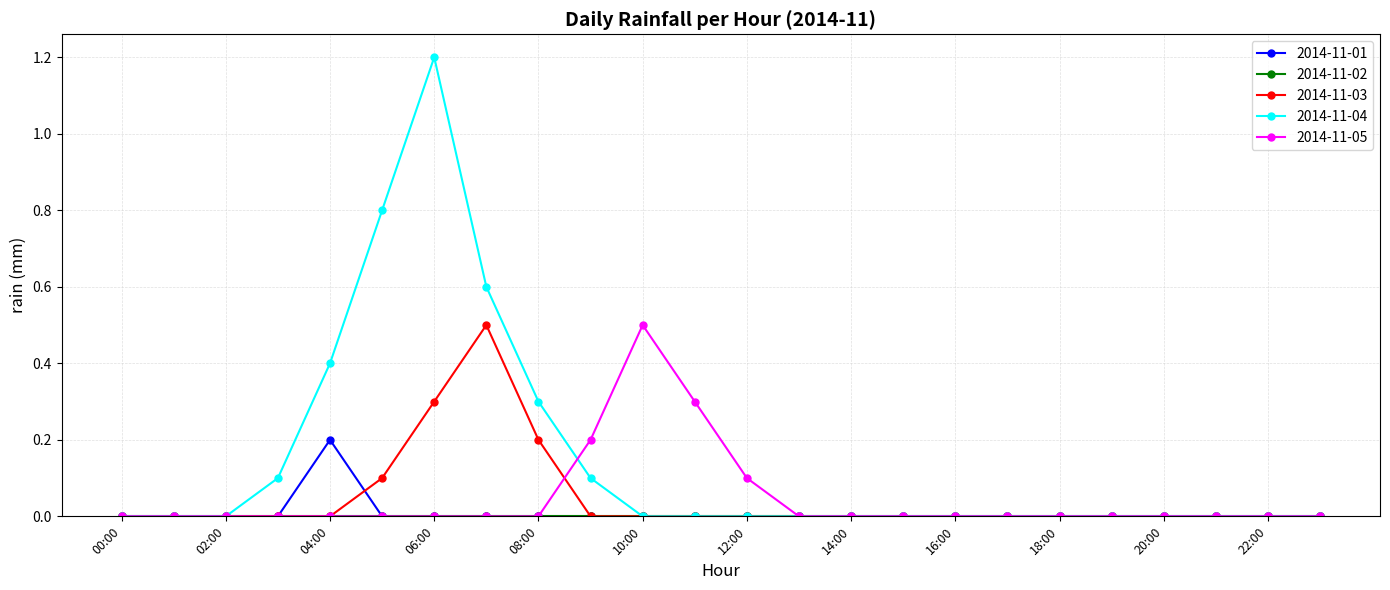

Which series has the widest spread of values?

2014-11-04